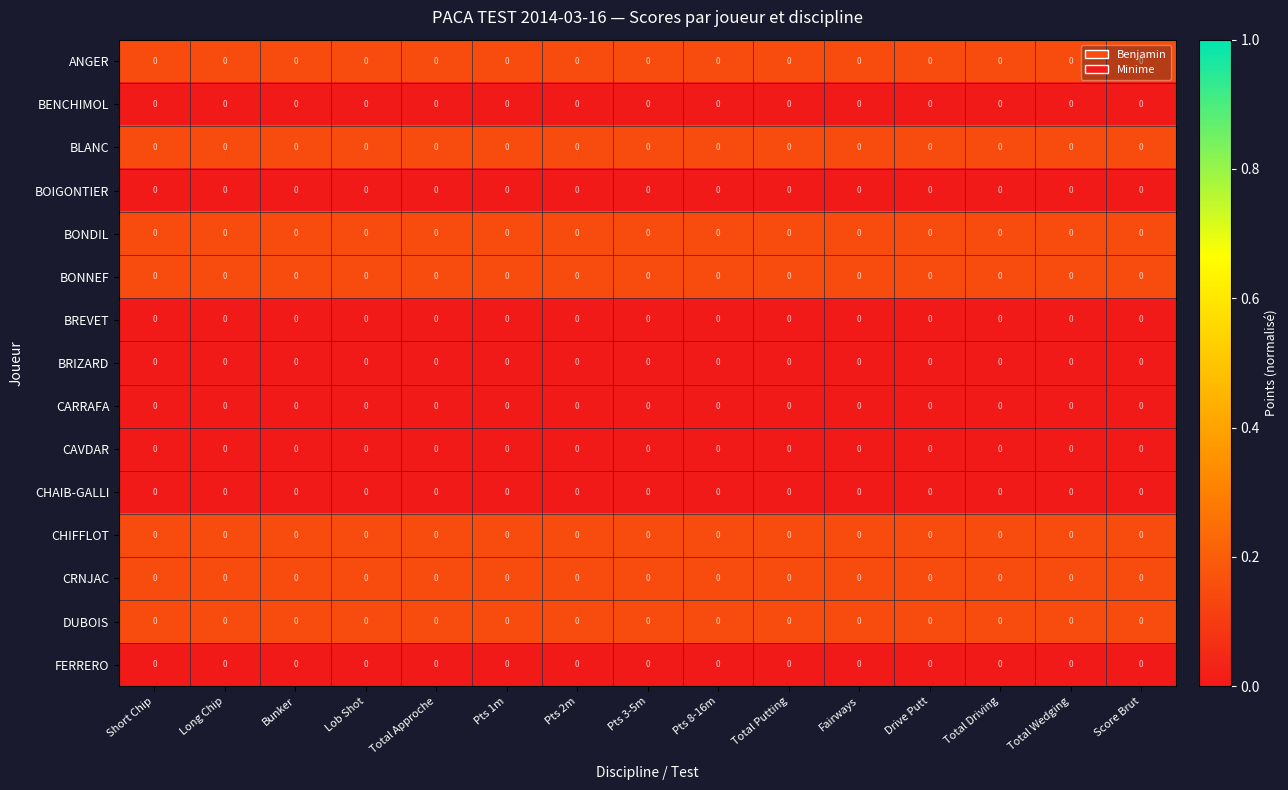

Reading left to right, transcribe all the data shown in this chart.

ANGER: Short Chip=0.0	Long Chip=0.0	Bunker=0.0	Lob Shot=0.0	Total Approche=0.0	Pts 1m=0.0	Pts 2m=0.0	Pts 3-5m=0.0	Pts 8-16m=0.0	Total Putting=0.0	Fairways=0.0	Drive Putt=0.0	Total Driving=0.0	Total Wedging=0.0	Score Brut=0.0
BENCHIMOL: Short Chip=0.0	Long Chip=0.0	Bunker=0.0	Lob Shot=0.0	Total Approche=0.0	Pts 1m=0.0	Pts 2m=0.0	Pts 3-5m=0.0	Pts 8-16m=0.0	Total Putting=0.0	Fairways=0.0	Drive Putt=0.0	Total Driving=0.0	Total Wedging=0.0	Score Brut=0.0
BLANC: Short Chip=0.0	Long Chip=0.0	Bunker=0.0	Lob Shot=0.0	Total Approche=0.0	Pts 1m=0.0	Pts 2m=0.0	Pts 3-5m=0.0	Pts 8-16m=0.0	Total Putting=0.0	Fairways=0.0	Drive Putt=0.0	Total Driving=0.0	Total Wedging=0.0	Score Brut=0.0
BOIGONTIER: Short Chip=0.0	Long Chip=0.0	Bunker=0.0	Lob Shot=0.0	Total Approche=0.0	Pts 1m=0.0	Pts 2m=0.0	Pts 3-5m=0.0	Pts 8-16m=0.0	Total Putting=0.0	Fairways=0.0	Drive Putt=0.0	Total Driving=0.0	Total Wedging=0.0	Score Brut=0.0
BONDIL: Short Chip=0.0	Long Chip=0.0	Bunker=0.0	Lob Shot=0.0	Total Approche=0.0	Pts 1m=0.0	Pts 2m=0.0	Pts 3-5m=0.0	Pts 8-16m=0.0	Total Putting=0.0	Fairways=0.0	Drive Putt=0.0	Total Driving=0.0	Total Wedging=0.0	Score Brut=0.0
BONNEF: Short Chip=0.0	Long Chip=0.0	Bunker=0.0	Lob Shot=0.0	Total Approche=0.0	Pts 1m=0.0	Pts 2m=0.0	Pts 3-5m=0.0	Pts 8-16m=0.0	Total Putting=0.0	Fairways=0.0	Drive Putt=0.0	Total Driving=0.0	Total Wedging=0.0	Score Brut=0.0
BREVET: Short Chip=0.0	Long Chip=0.0	Bunker=0.0	Lob Shot=0.0	Total Approche=0.0	Pts 1m=0.0	Pts 2m=0.0	Pts 3-5m=0.0	Pts 8-16m=0.0	Total Putting=0.0	Fairways=0.0	Drive Putt=0.0	Total Driving=0.0	Total Wedging=0.0	Score Brut=0.0
BRIZARD: Short Chip=0.0	Long Chip=0.0	Bunker=0.0	Lob Shot=0.0	Total Approche=0.0	Pts 1m=0.0	Pts 2m=0.0	Pts 3-5m=0.0	Pts 8-16m=0.0	Total Putting=0.0	Fairways=0.0	Drive Putt=0.0	Total Driving=0.0	Total Wedging=0.0	Score Brut=0.0
CARRAFA: Short Chip=0.0	Long Chip=0.0	Bunker=0.0	Lob Shot=0.0	Total Approche=0.0	Pts 1m=0.0	Pts 2m=0.0	Pts 3-5m=0.0	Pts 8-16m=0.0	Total Putting=0.0	Fairways=0.0	Drive Putt=0.0	Total Driving=0.0	Total Wedging=0.0	Score Brut=0.0
CAVDAR: Short Chip=0.0	Long Chip=0.0	Bunker=0.0	Lob Shot=0.0	Total Approche=0.0	Pts 1m=0.0	Pts 2m=0.0	Pts 3-5m=0.0	Pts 8-16m=0.0	Total Putting=0.0	Fairways=0.0	Drive Putt=0.0	Total Driving=0.0	Total Wedging=0.0	Score Brut=0.0
CHAIB-GALLI: Short Chip=0.0	Long Chip=0.0	Bunker=0.0	Lob Shot=0.0	Total Approche=0.0	Pts 1m=0.0	Pts 2m=0.0	Pts 3-5m=0.0	Pts 8-16m=0.0	Total Putting=0.0	Fairways=0.0	Drive Putt=0.0	Total Driving=0.0	Total Wedging=0.0	Score Brut=0.0
CHIFFLOT: Short Chip=0.0	Long Chip=0.0	Bunker=0.0	Lob Shot=0.0	Total Approche=0.0	Pts 1m=0.0	Pts 2m=0.0	Pts 3-5m=0.0	Pts 8-16m=0.0	Total Putting=0.0	Fairways=0.0	Drive Putt=0.0	Total Driving=0.0	Total Wedging=0.0	Score Brut=0.0
CRNJAC: Short Chip=0.0	Long Chip=0.0	Bunker=0.0	Lob Shot=0.0	Total Approche=0.0	Pts 1m=0.0	Pts 2m=0.0	Pts 3-5m=0.0	Pts 8-16m=0.0	Total Putting=0.0	Fairways=0.0	Drive Putt=0.0	Total Driving=0.0	Total Wedging=0.0	Score Brut=0.0
DUBOIS: Short Chip=0.0	Long Chip=0.0	Bunker=0.0	Lob Shot=0.0	Total Approche=0.0	Pts 1m=0.0	Pts 2m=0.0	Pts 3-5m=0.0	Pts 8-16m=0.0	Total Putting=0.0	Fairways=0.0	Drive Putt=0.0	Total Driving=0.0	Total Wedging=0.0	Score Brut=0.0
FERRERO: Short Chip=0.0	Long Chip=0.0	Bunker=0.0	Lob Shot=0.0	Total Approche=0.0	Pts 1m=0.0	Pts 2m=0.0	Pts 3-5m=0.0	Pts 8-16m=0.0	Total Putting=0.0	Fairways=0.0	Drive Putt=0.0	Total Driving=0.0	Total Wedging=0.0	Score Brut=0.0